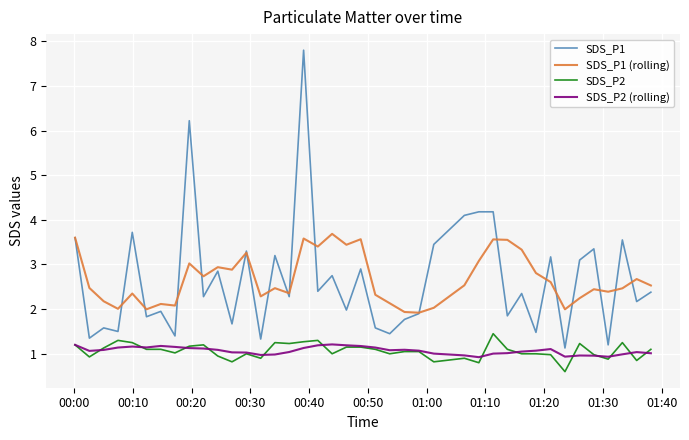

What is the maximum value for SDS_P2 (rolling)?

1.2